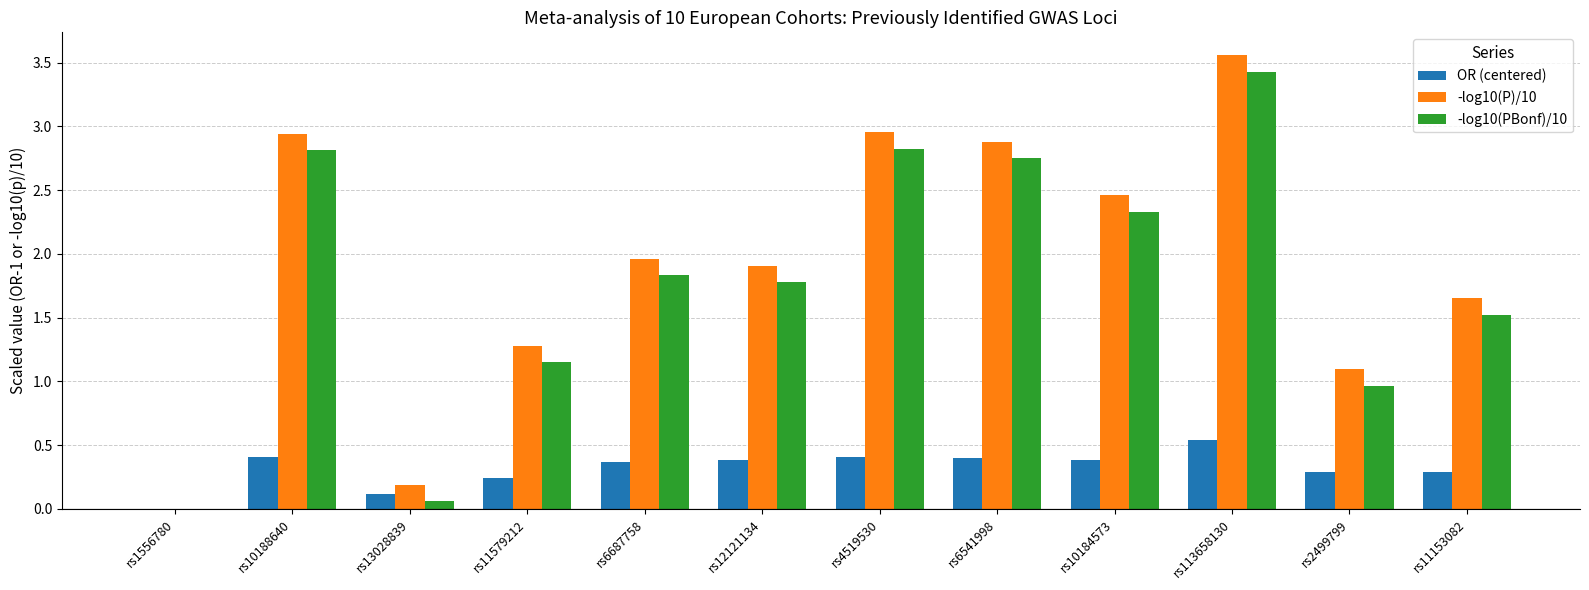

The value of -log10(PBonf)/10 at rs11153082 is 2.0. True or false?

False